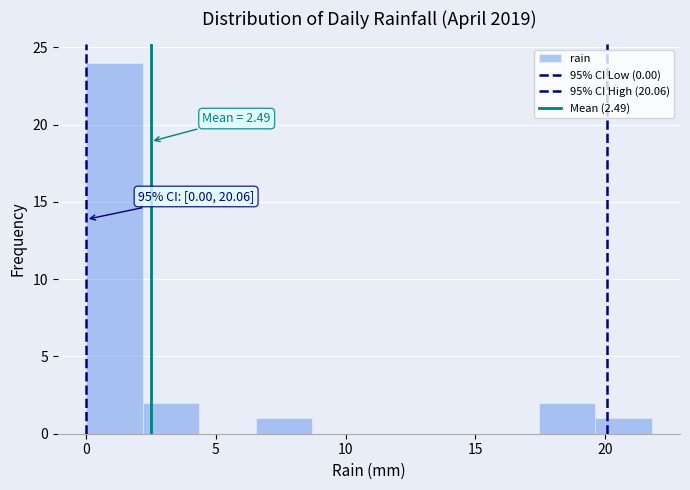

Which range on the x-axis has the tallest bar?

0.0 to 2.0